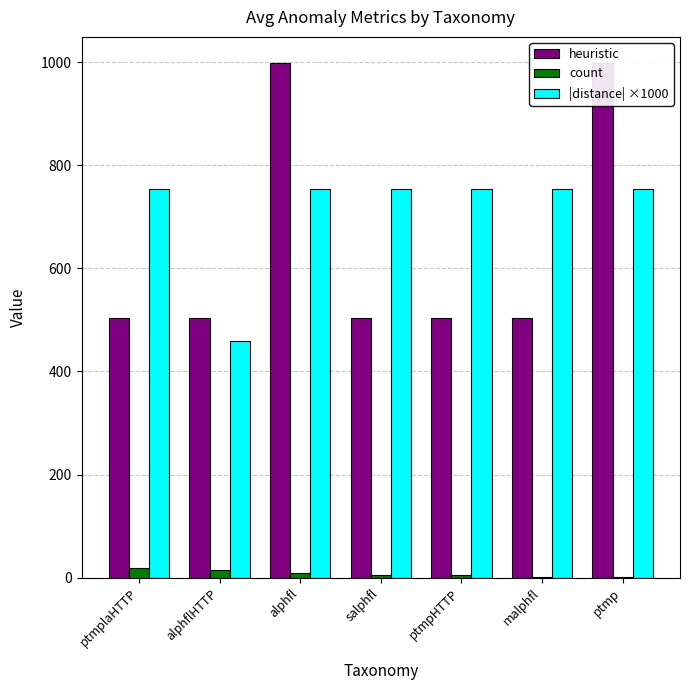

Between alphfl and ptmp, which is larger?

alphfl